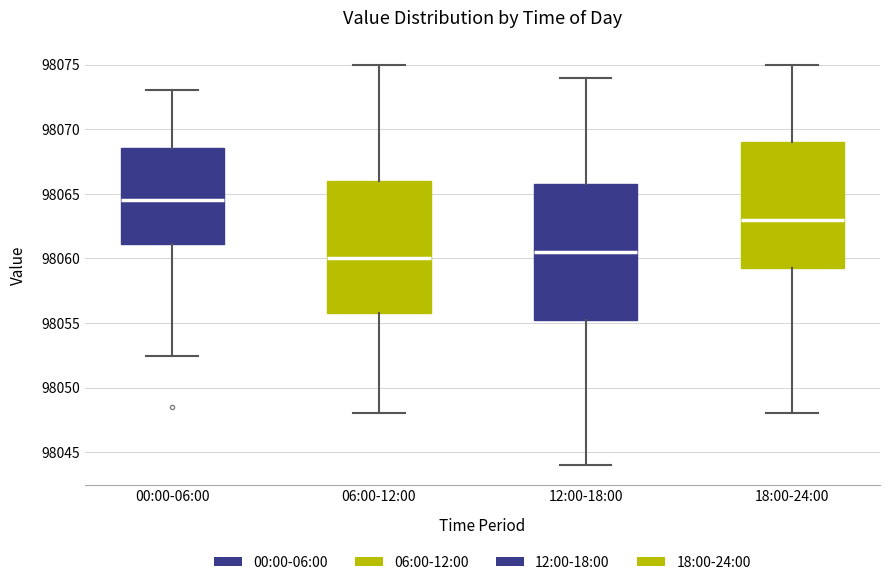

Where does the upper whisker of the box for 00:00-06:00 end on the y-axis? The values are not printed on the chart, so give them approximately, as read against the axis.

98073.0